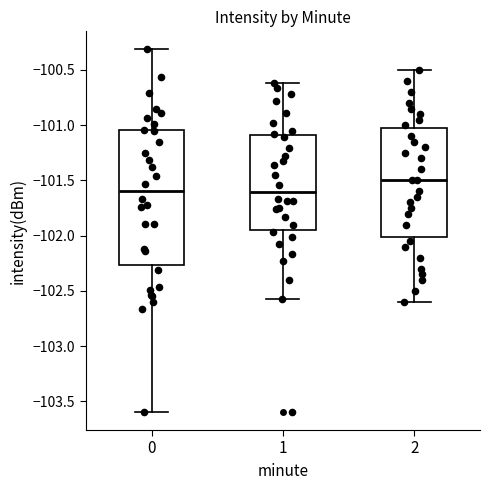

Where does the median line of the box at x = 0 sit on the y-axis? The values are not printed on the chart, so give them approximately, as read against the axis.

-101.60